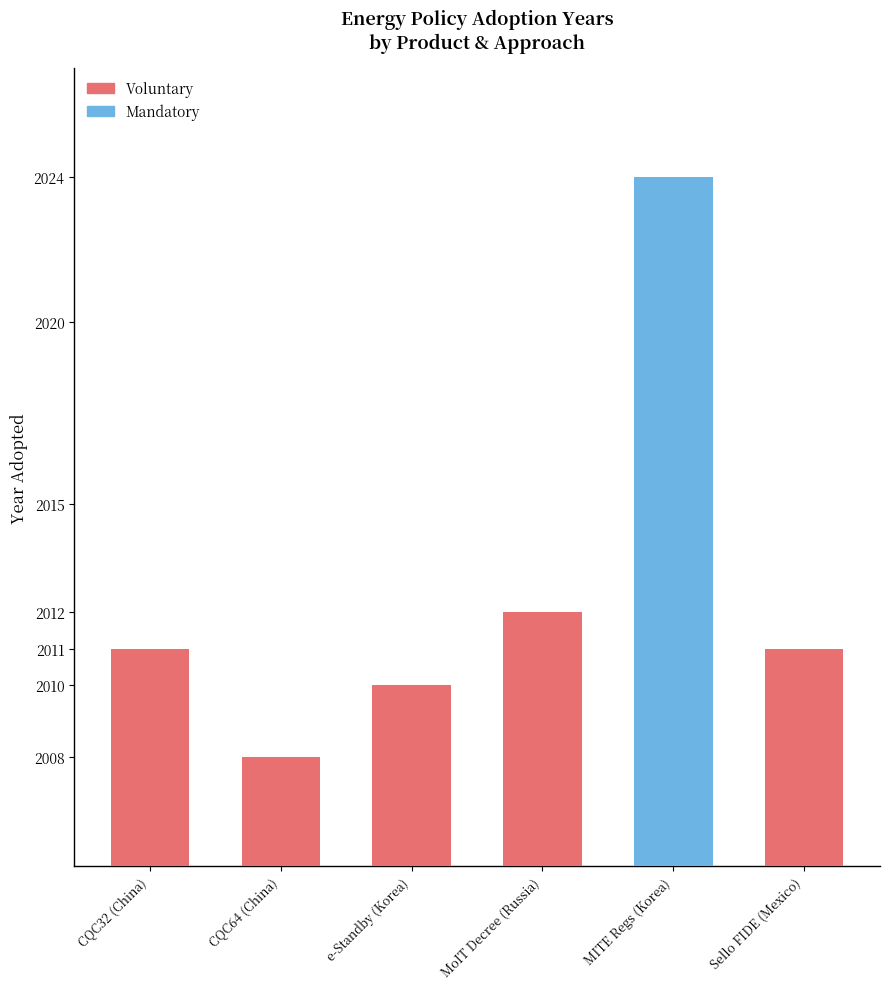

What is the average value?

2013